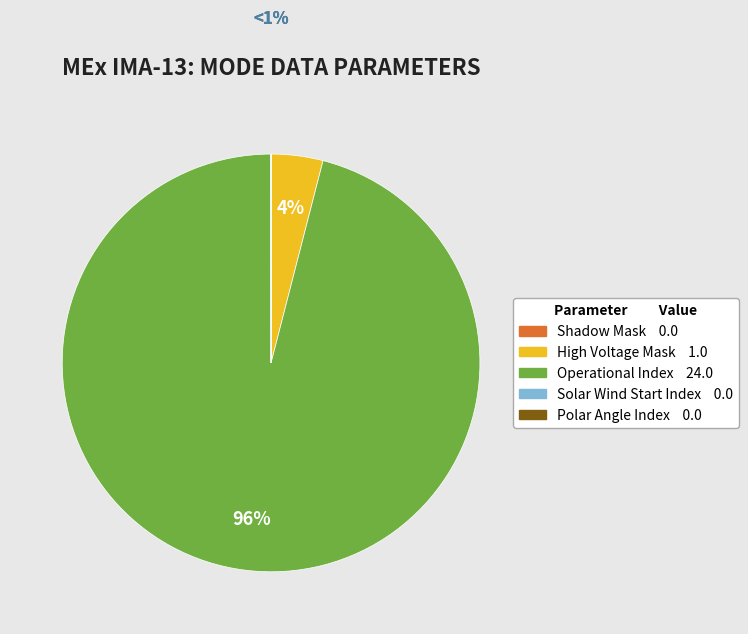

To the nearest percent, what is the average slice percentage?

20%